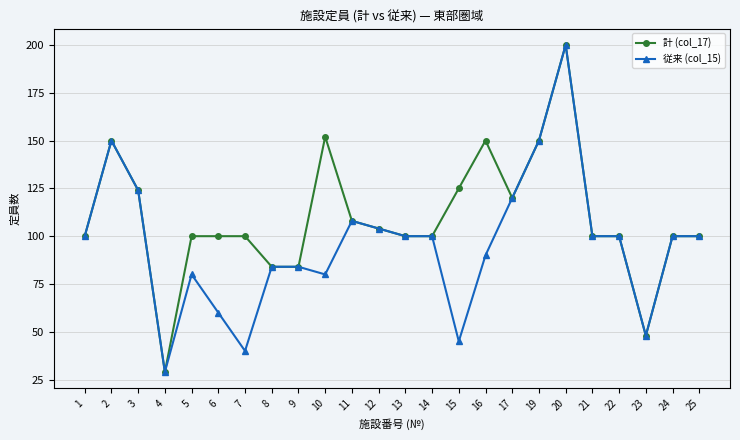

Which series changed the most between 1 and 15?

従来 (col_15)